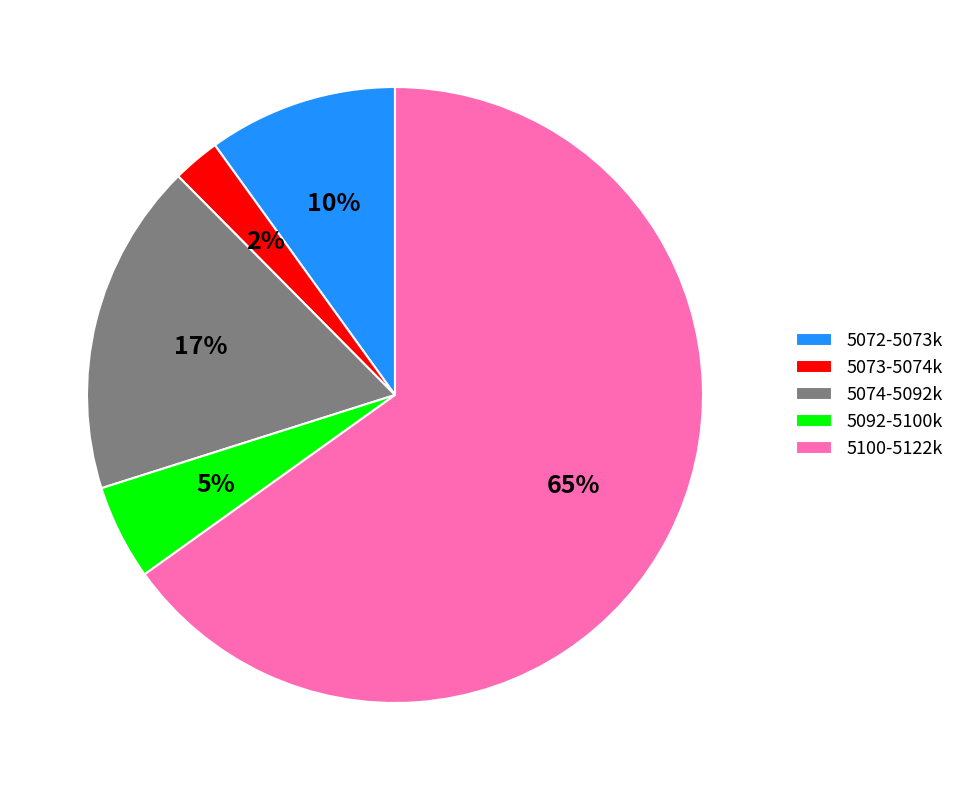

Which category has the smallest portion of the pie?

5073-5074k